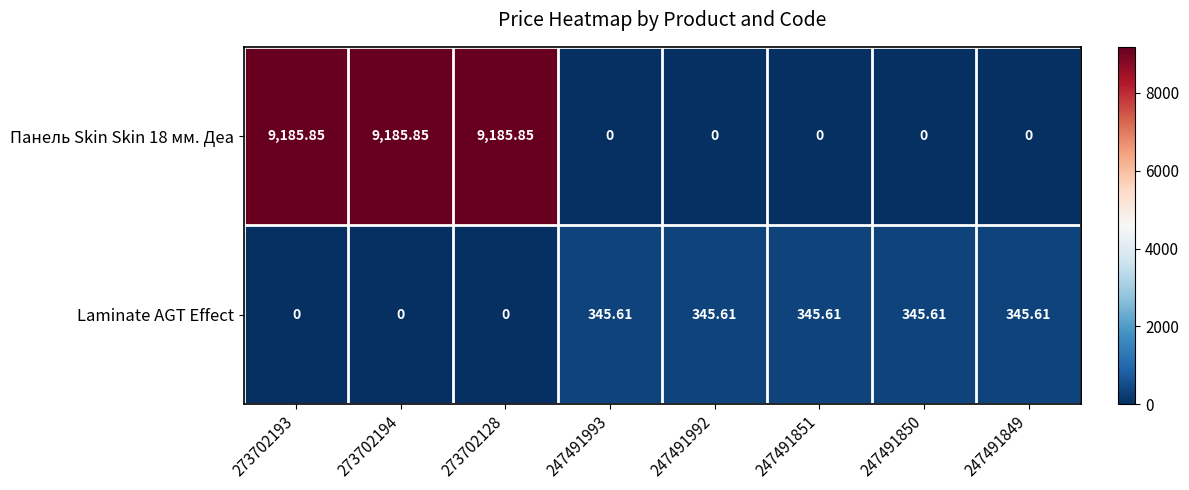

Is the value of Панель Skin Skin 18 мм. Деа at 273702193 greater than the value of Laminate AGT Effect at 247491993?

Yes